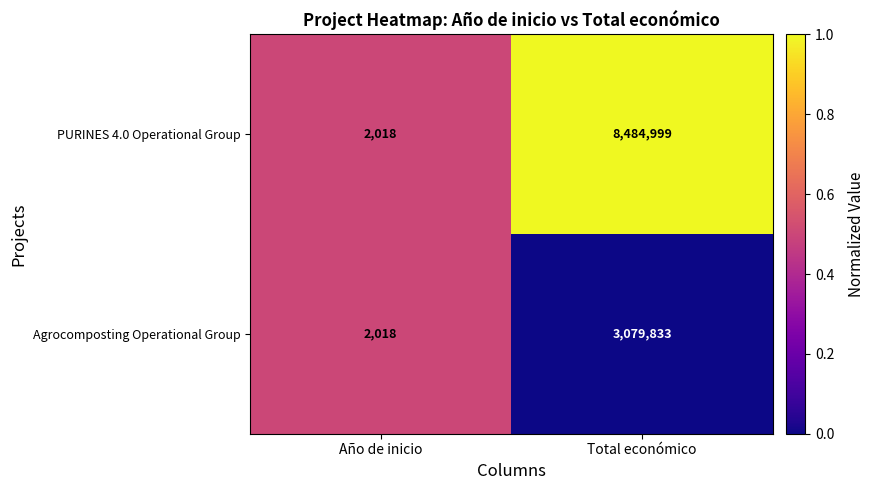

Where is Agrocomposting Operational Group nearest to the value 1540925?

Año de inicio